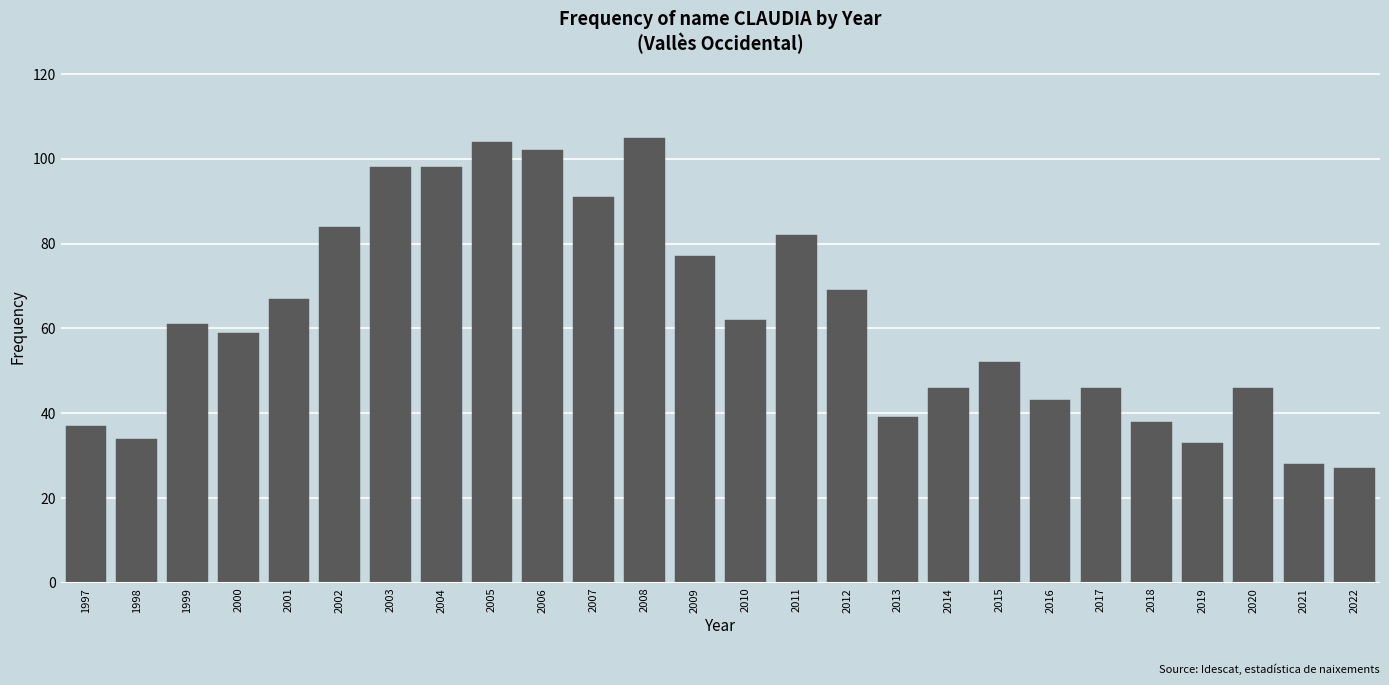

Reading left to right, extract all data points from this chart.

1997=37	1998=34	1999=61	2000=59	2001=67	2002=84	2003=98	2004=98	2005=104	2006=102	2007=91	2008=105	2009=77	2010=62	2011=82	2012=69	2013=39	2014=46	2015=52	2016=43	2017=46	2018=38	2019=33	2020=46	2021=28	2022=27